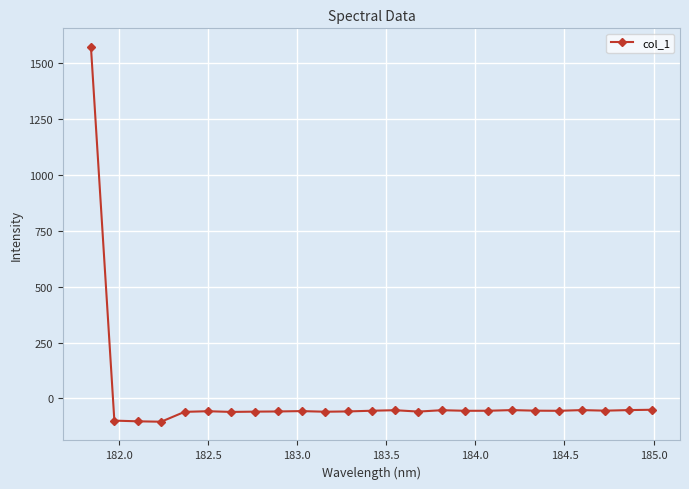

What is the sum of all values?

100.0